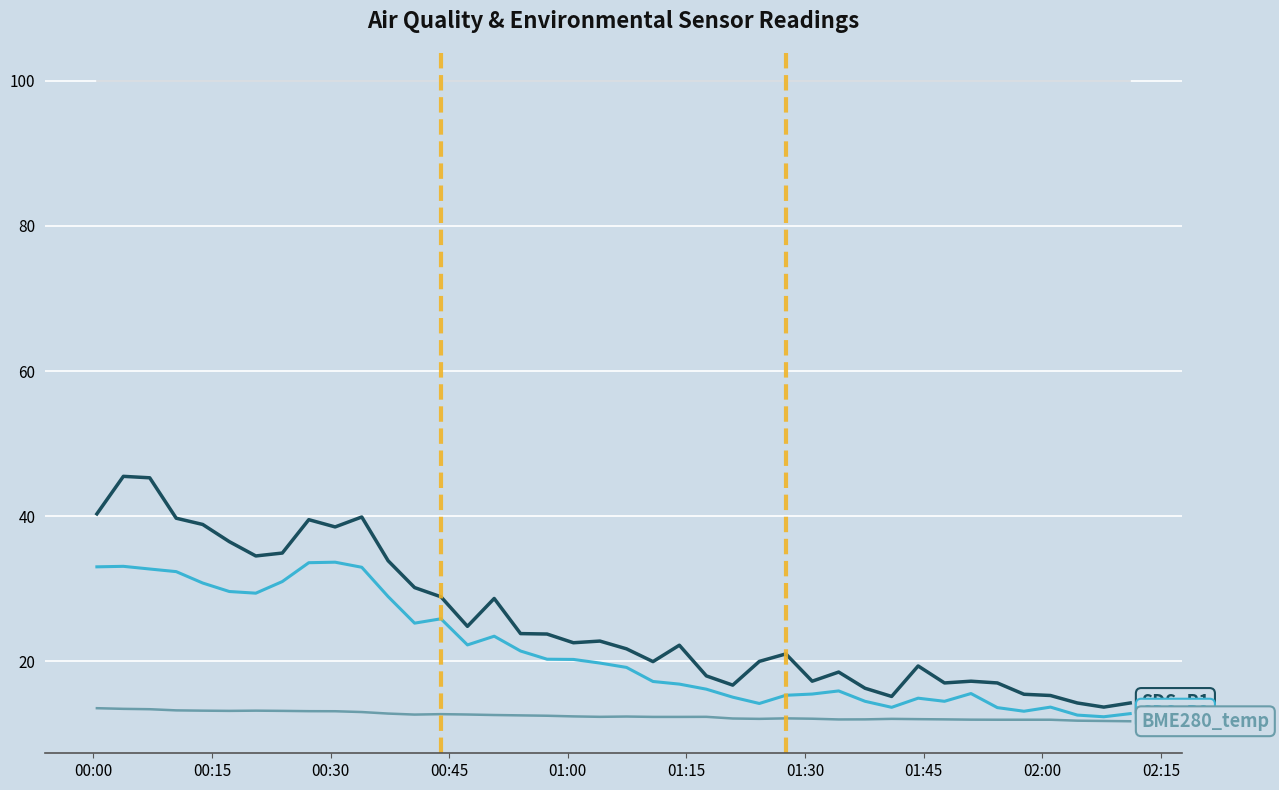

What is the minimum value shown in the chart?

11.8